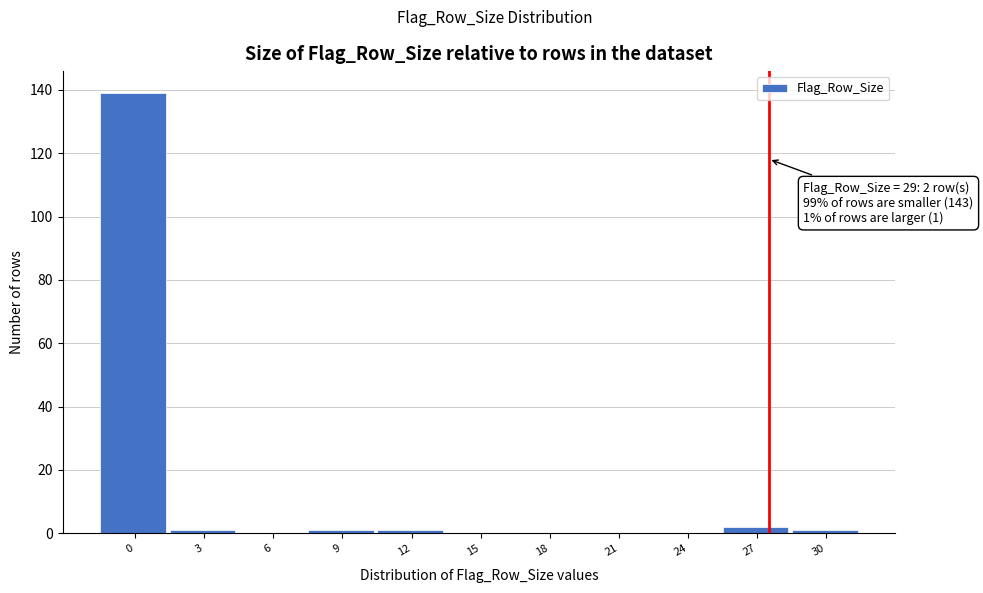

Reading right to left, transcribe all the data shown in this chart.

30=1	27=2	24=0	21=0	18=0	15=0	12=1	9=1	6=0	3=1	0=139